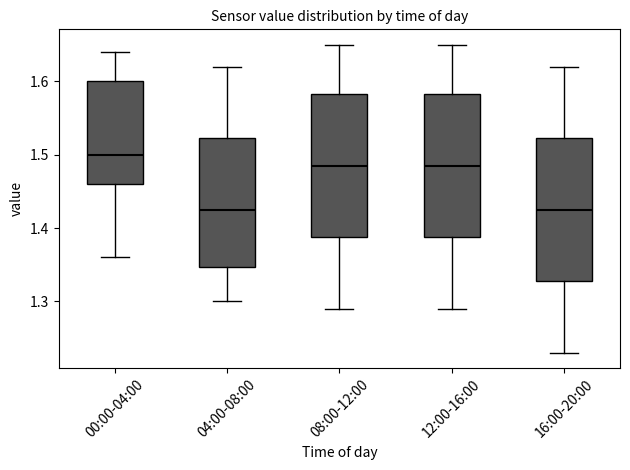

Reading left to right, transcribe this box plot: for each box, give where its median line is, the range the box spans, and where its two whiskers end, as read against the y-axis. The values are not printed on the chart, so give them approximately, as read against the axis.

00:00-04:00: median 1.50, box 1.46 to 1.60, whiskers 1.36 to 1.64
04:00-08:00: median 1.43, box 1.35 to 1.52, whiskers 1.30 to 1.62
08:00-12:00: median 1.49, box 1.39 to 1.58, whiskers 1.29 to 1.65
12:00-16:00: median 1.49, box 1.39 to 1.58, whiskers 1.29 to 1.65
16:00-20:00: median 1.43, box 1.33 to 1.52, whiskers 1.23 to 1.62